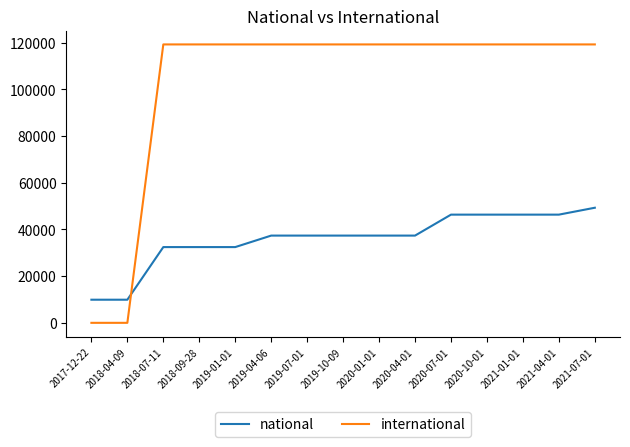

Reading right to left, list all the values displayed in this chart.

national: 49293	46338	46338	46338	46338	37364	37364	37364	37364	37364	32442	32442	32442	9905	9905
international: 119234	119234	119234	119234	119234	119234	119234	119234	119234	119234	119234	119234	119234	0	0